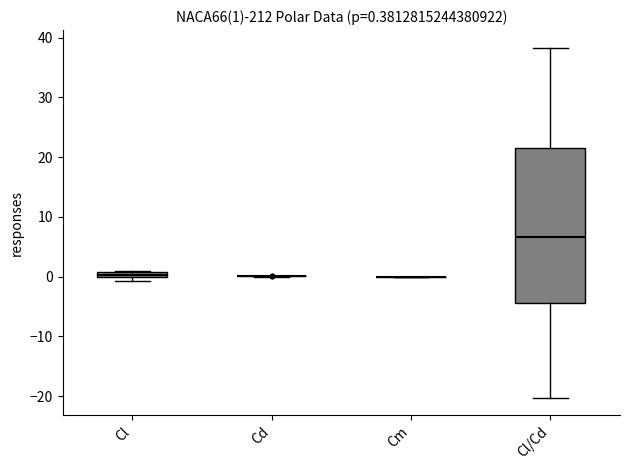

Comparing the boxes themselves (not the whiskers), which one is the tallest?

Cl/Cd